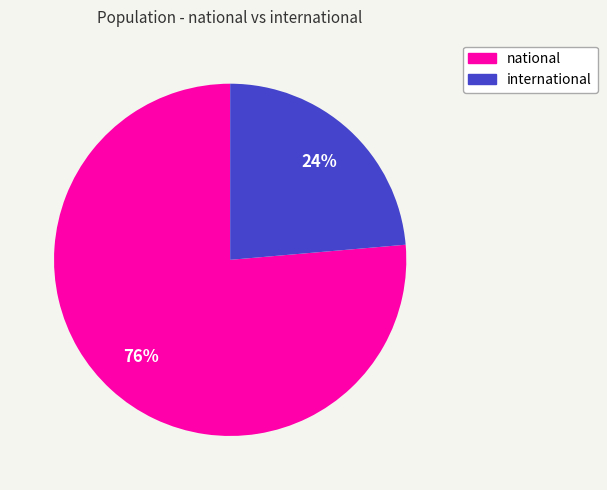

To the nearest percent, what is the combined percentage of national and international?

100%